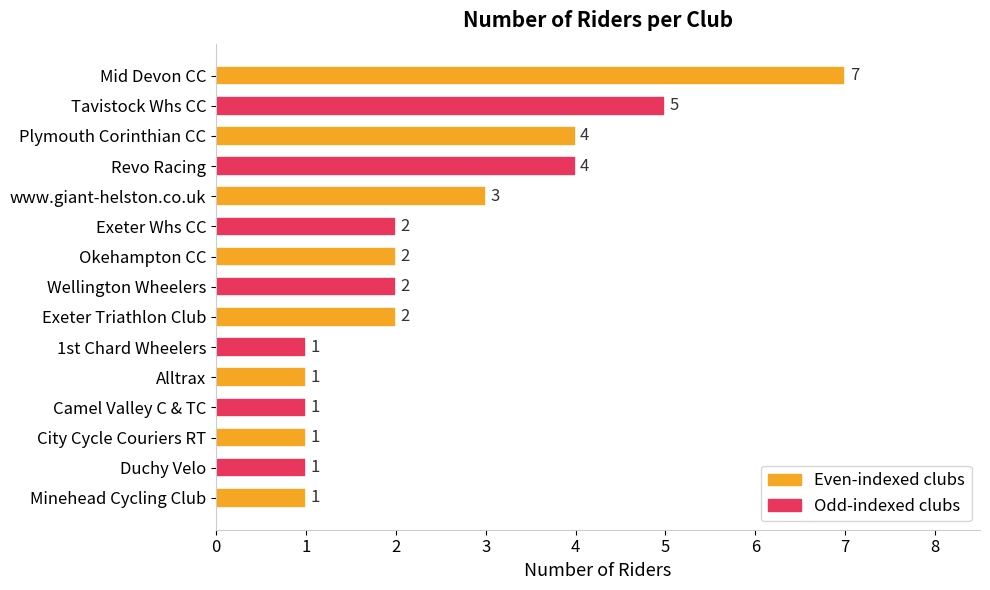

What is the maximum value shown in the chart?

7